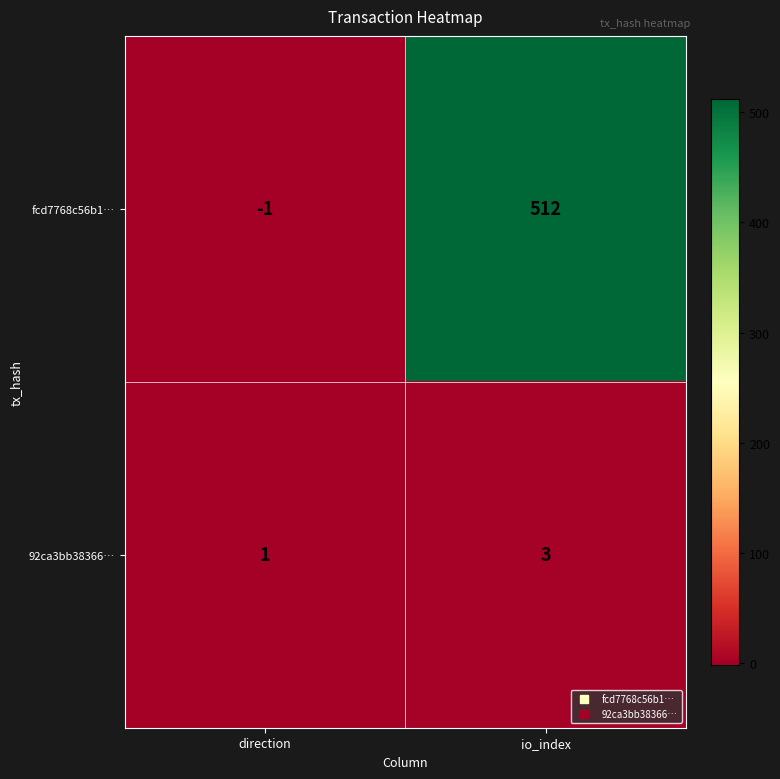

Is the value of 92ca3bb38366… at direction greater than the value of fcd7768c56b1… at direction?

Yes